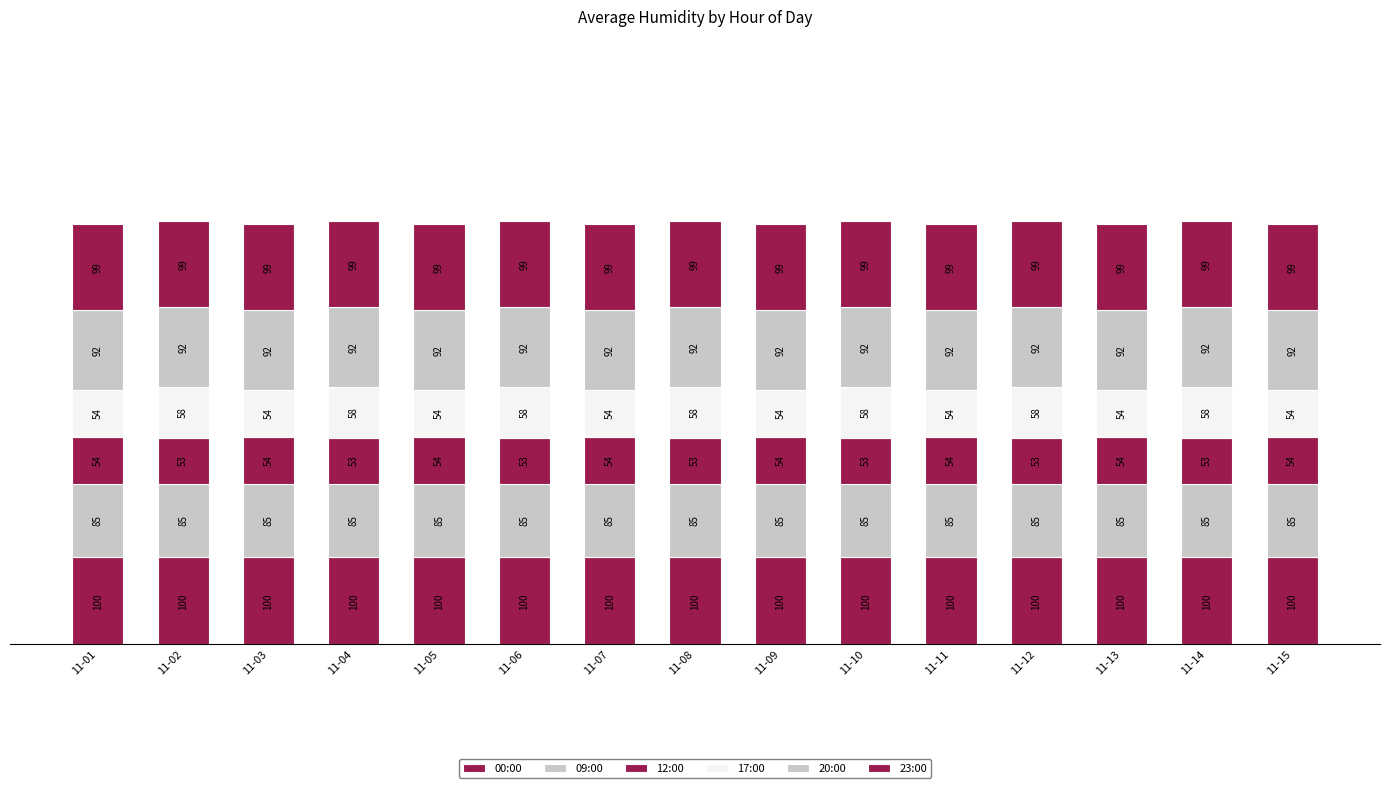

Does the chart contain any negative values?

No